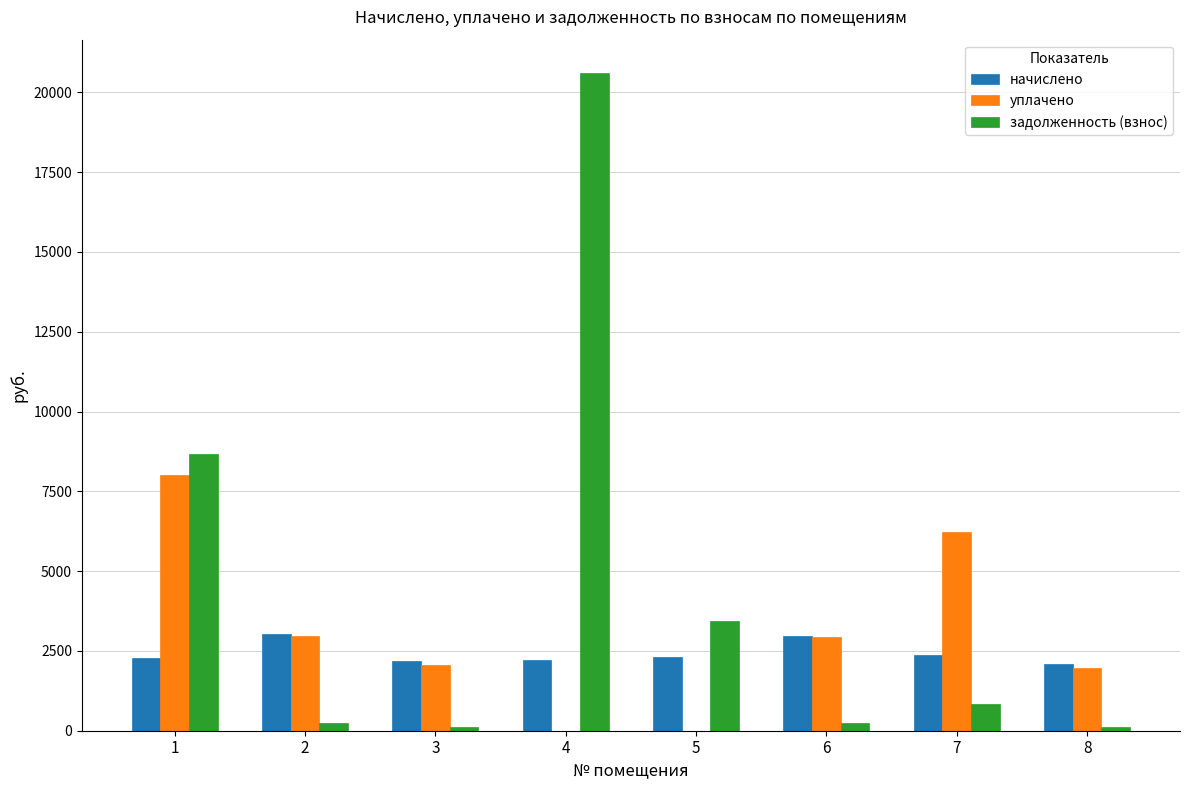

Is it true that задолженность (взнос) equals 5721.8 at 5?

False